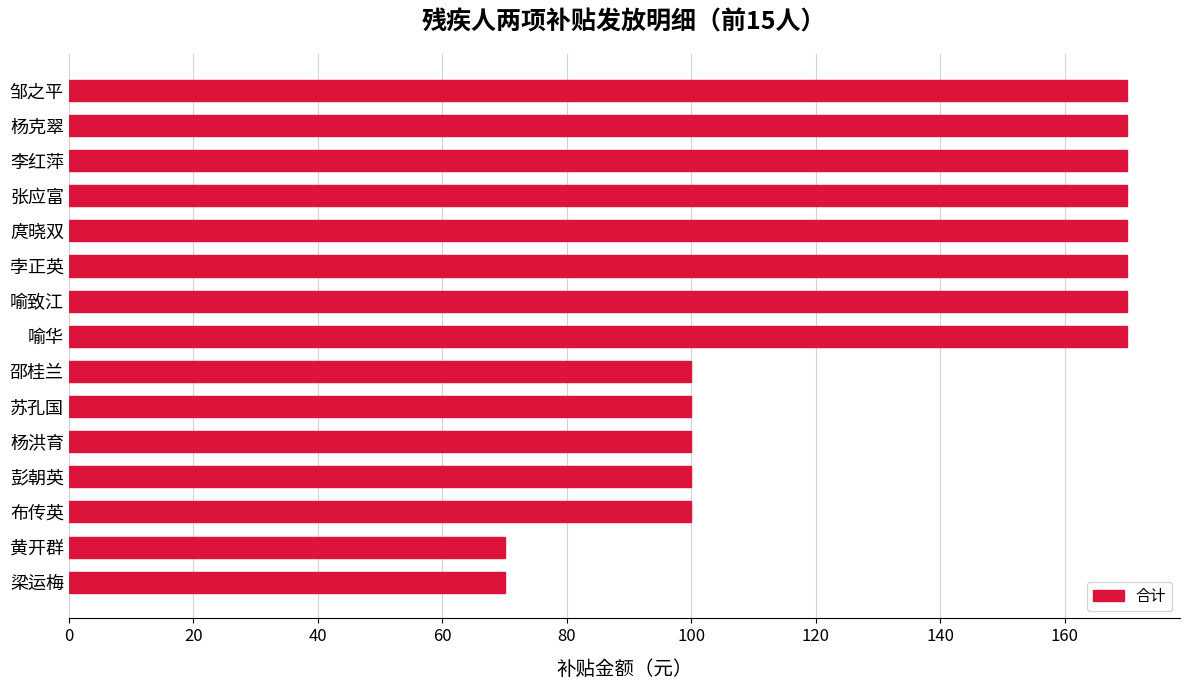

Reading top to bottom, list all the values displayed in this chart.

邹之平=170	杨克翠=170	李红萍=170	张应富=170	庹晓双=170	孛正英=170	喻致江=170	喻华=170	邵桂兰=100	苏孔国=100	杨洪育=100	彭朝英=100	布传英=100	黄开群=70	梁运梅=70